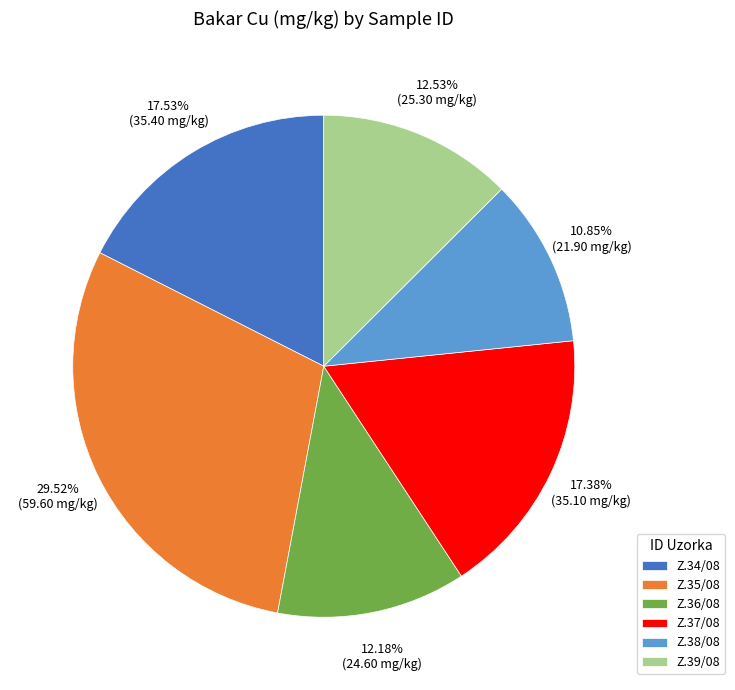

To the nearest percent, what is the difference between the largest and smallest slice percentages?

19%